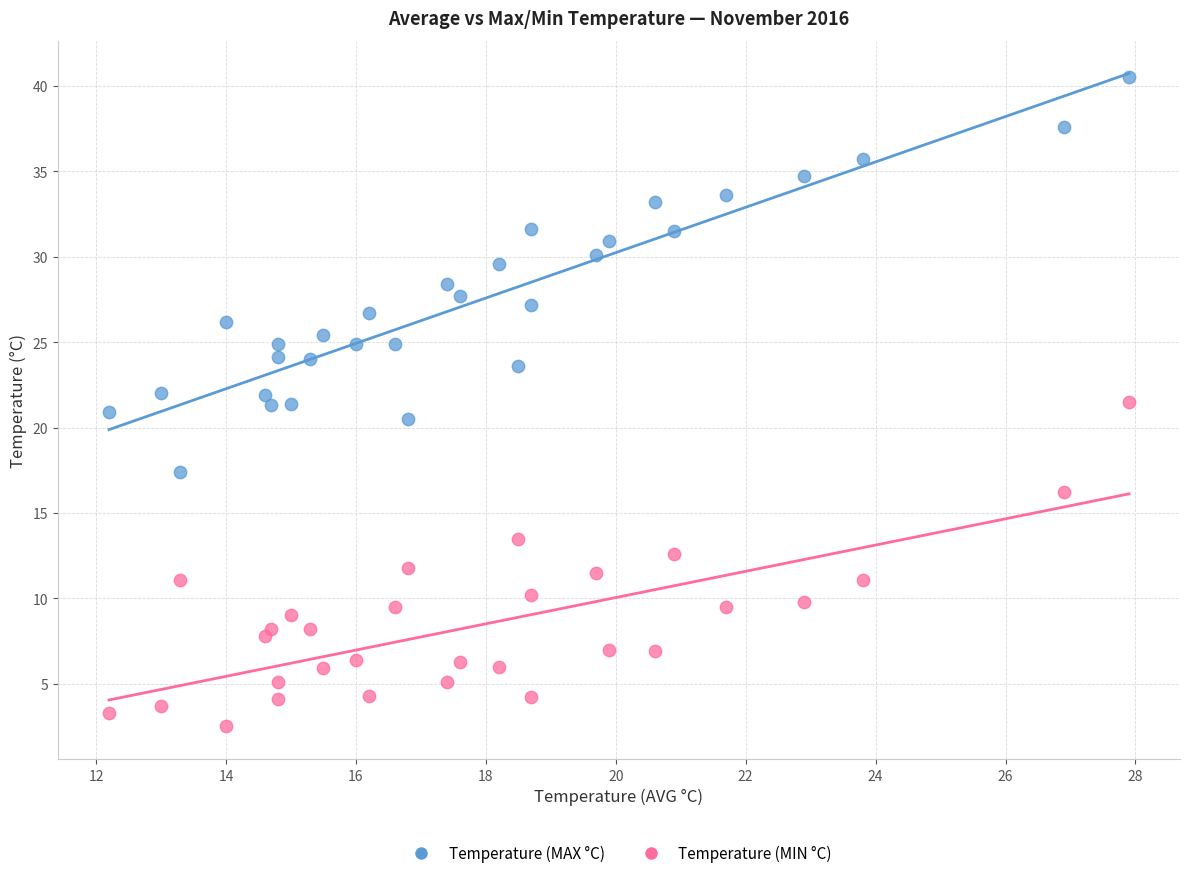

Which series reaches the minimum Y coordinate?

Temperature (MIN °C)